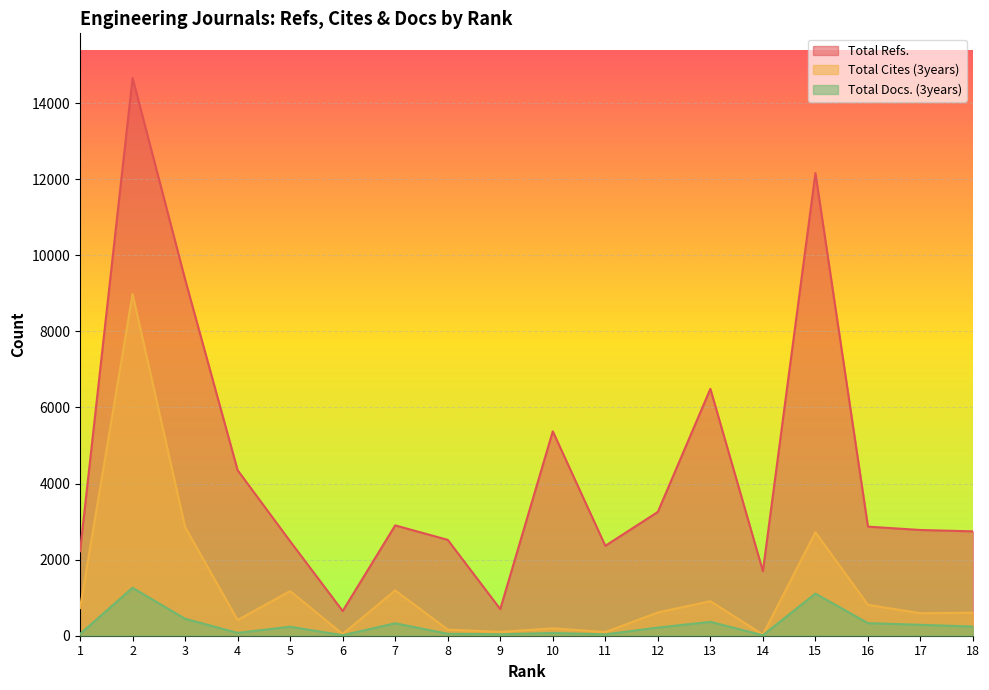

True or false: Total Cites (3years) and Total Docs. (3years) intersect in this chart.

False